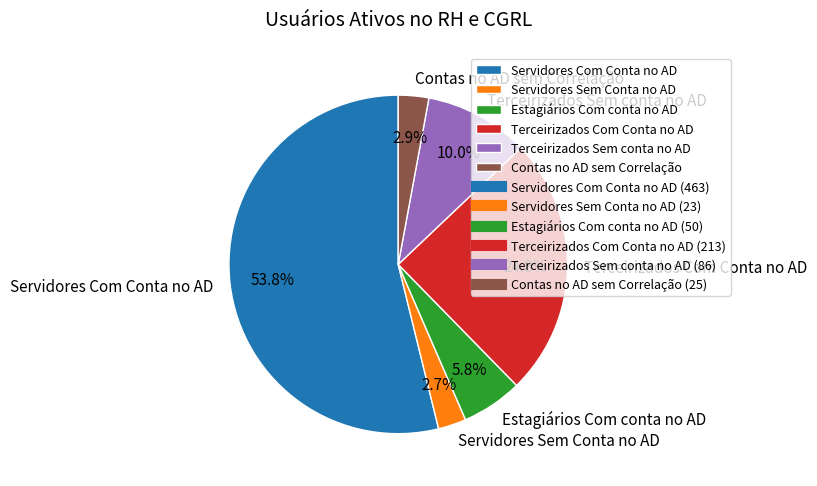

To the nearest percent, what is the average slice percentage?

17%